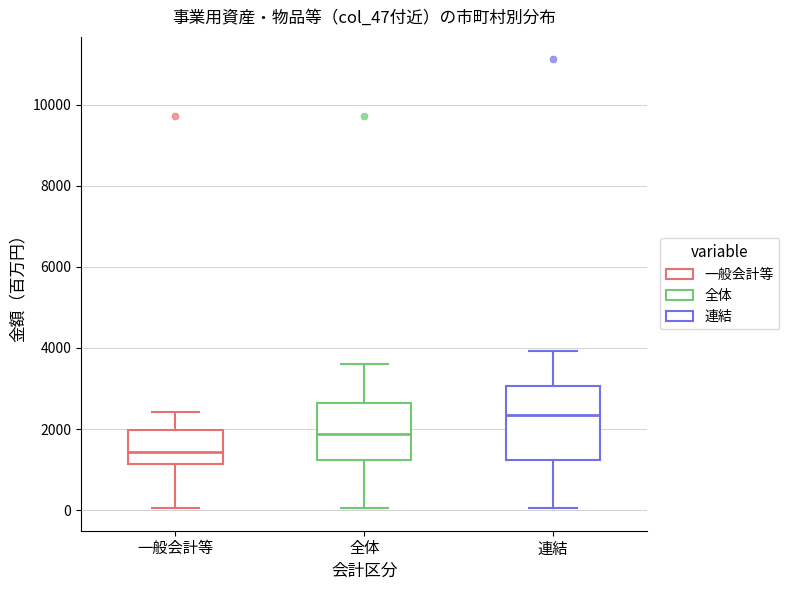

Reading left to right, read every box against the y-axis: the position of its median line, the range the box covers, and the ends of its whiskers. The values are not printed on the chart, so give them approximately, as read against the axis.

一般会計等: median 1400, box 1200 to 2000, whiskers 0 to 2400
全体: median 1800, box 1200 to 2600, whiskers 0 to 3600
連結: median 2400, box 1200 to 3000, whiskers 0 to 4000